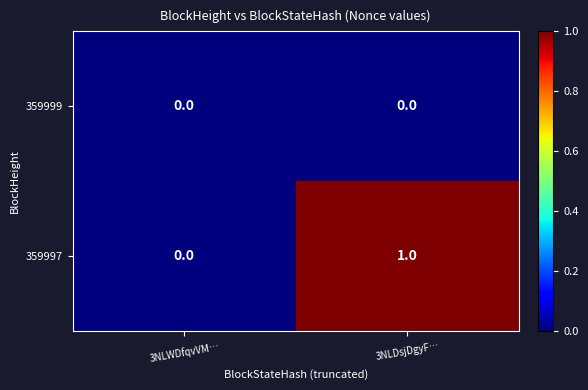

Which series has the largest total across all categories?

359997